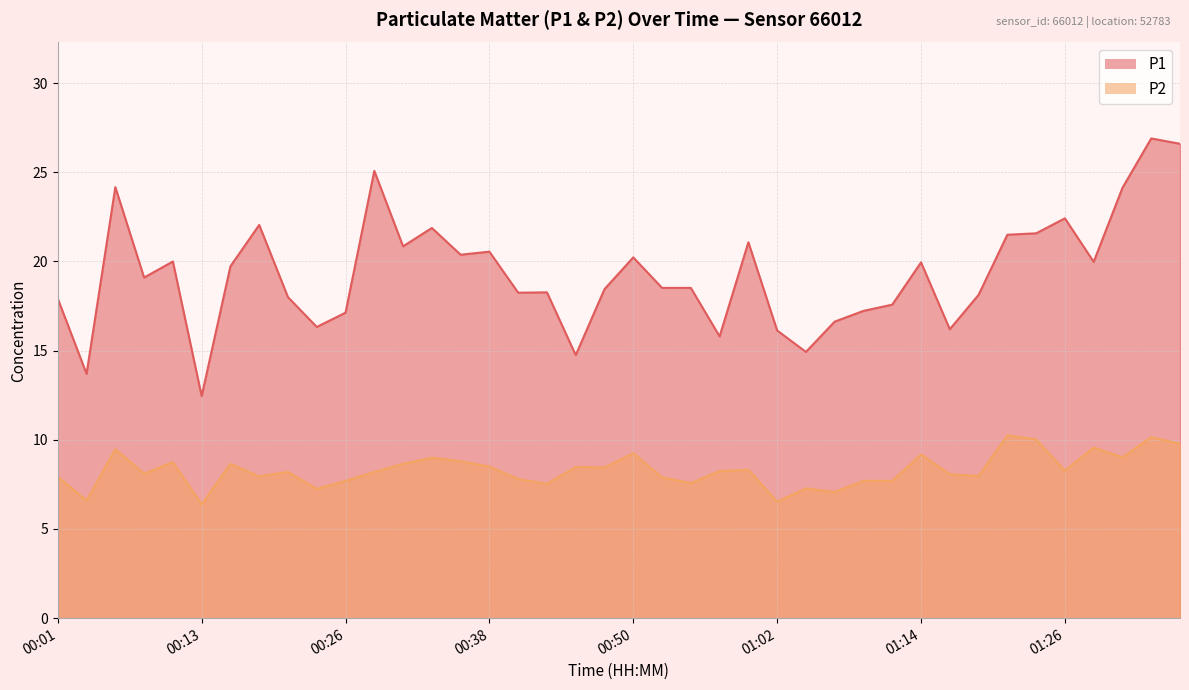

Reading right to left, what are all the values shown in this chart?

P1: 26.6	26.9	24.1	20.0	22.4	21.6	21.5	18.1	16.2	19.9	17.6	17.2	16.6	14.9	16.1	21.1	15.8	18.5	18.5	20.2	18.4	14.8	18.3	18.2	20.6	20.4	21.9	20.9	25.1	17.1	16.3	18.0	22.1	19.7	12.4	20.0	19.1	24.2	13.7	17.9
P2: 9.8	10.2	9.0	9.6	8.3	10.0	10.2	8.0	8.1	9.2	7.7	7.7	7.1	7.3	6.5	8.3	8.2	7.6	7.9	9.2	8.4	8.5	7.5	7.8	8.5	8.8	9.0	8.7	8.2	7.7	7.2	8.2	8.0	8.7	6.4	8.8	8.1	9.5	6.6	7.9